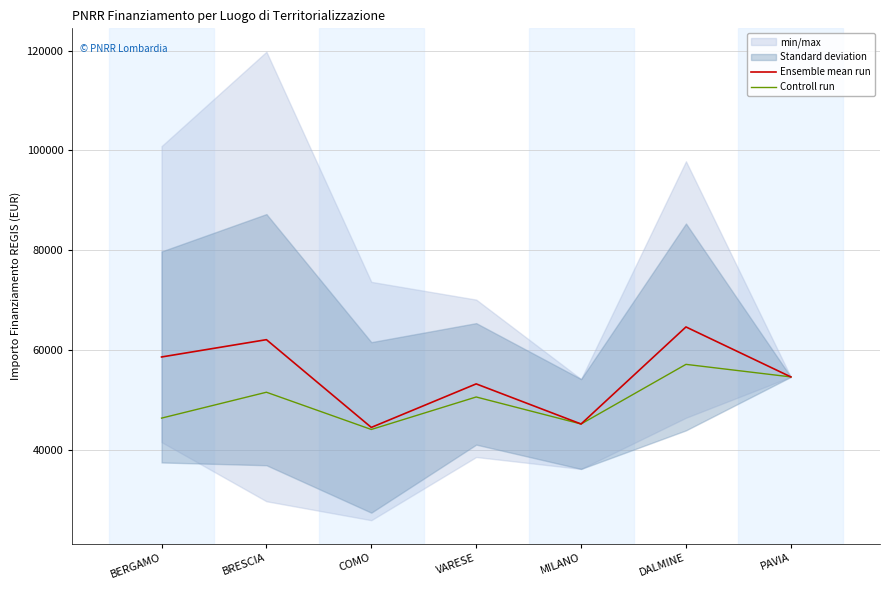

True or false: Controll run and Ensemble mean run cross at least once.

False